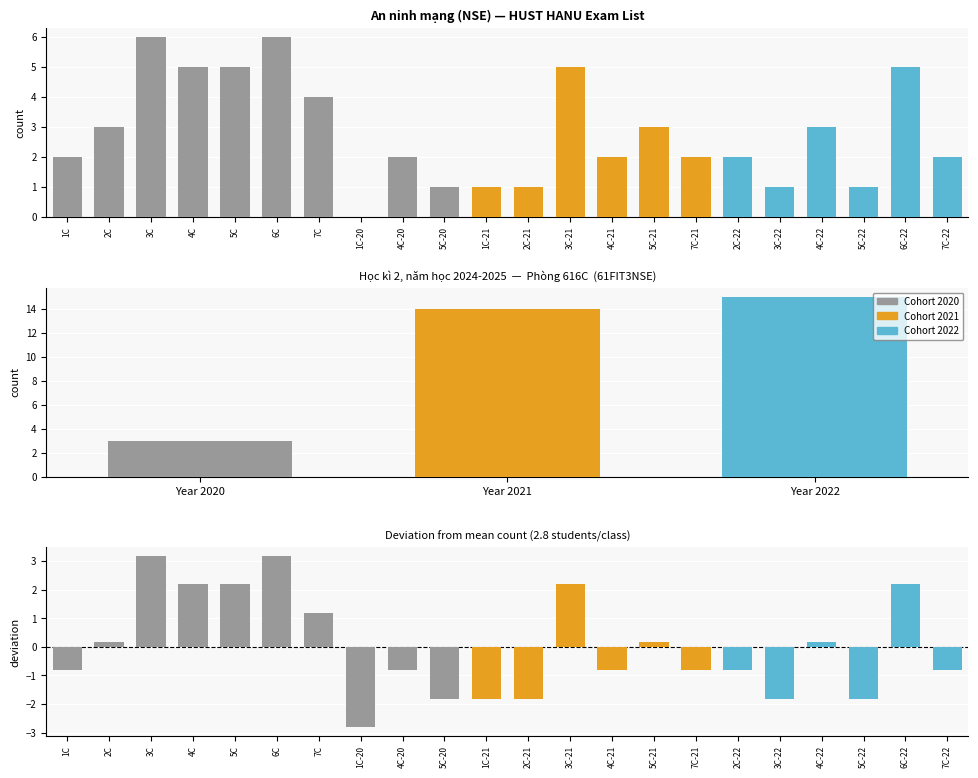

What is the label of the 12th bar from the right?

1C-21